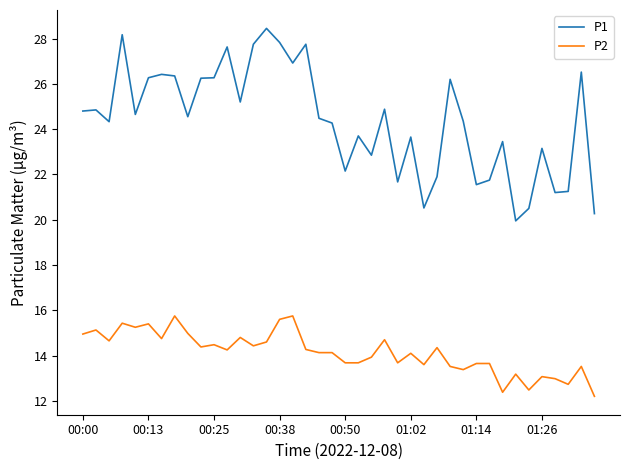

What is the highest value of the P2 series?

15.8